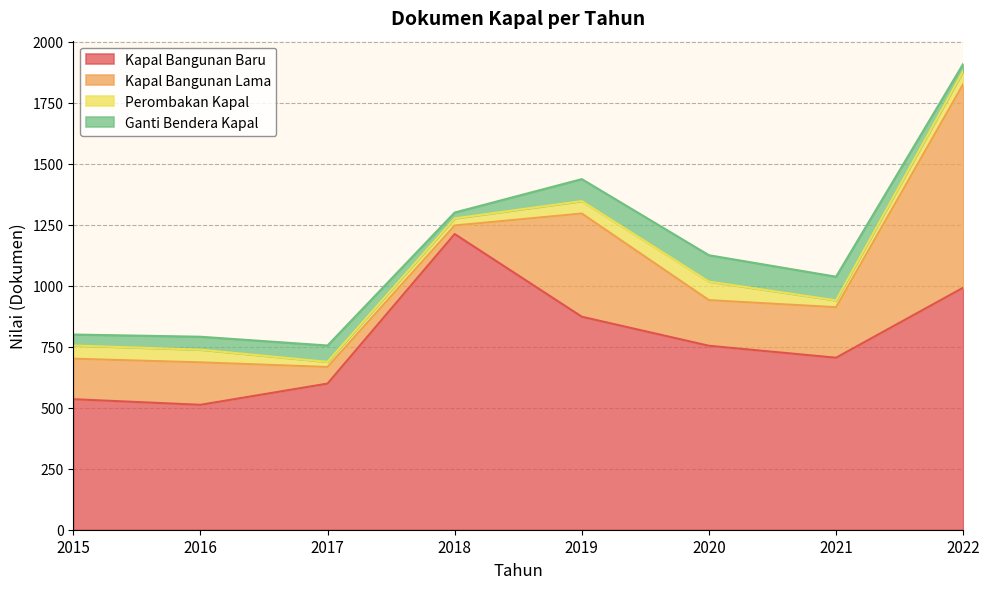

What is the difference between the maximum and minimum values in the Kapal Bangunan Lama series?

799